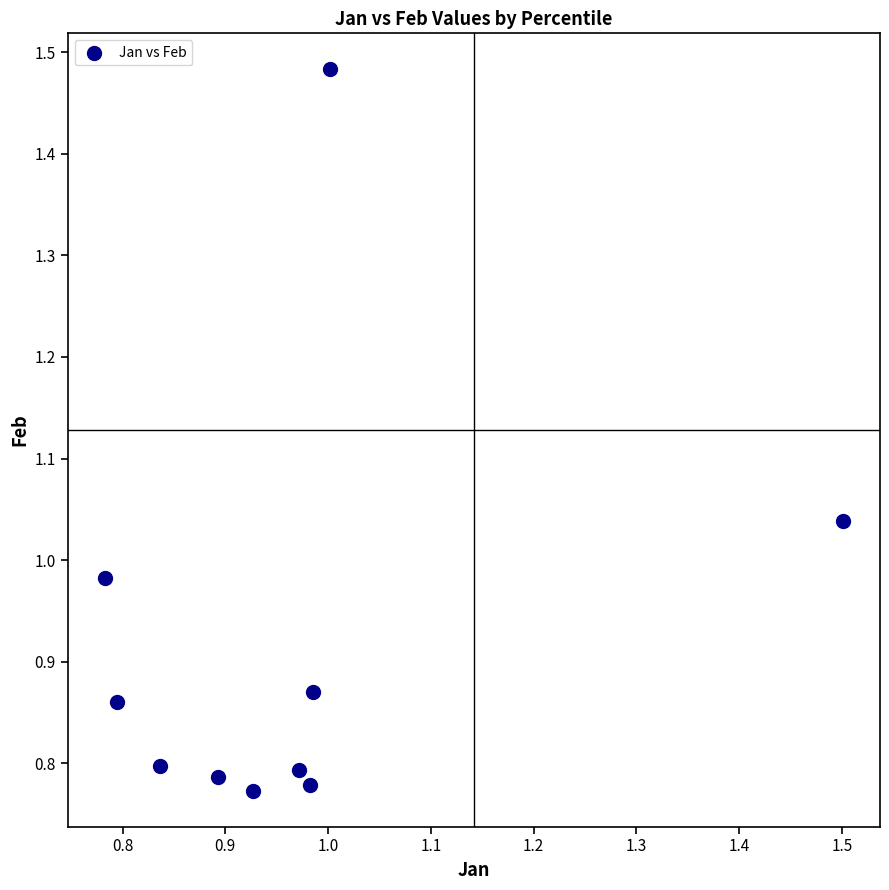

What is the range of Y values (max minus min)?

0.7